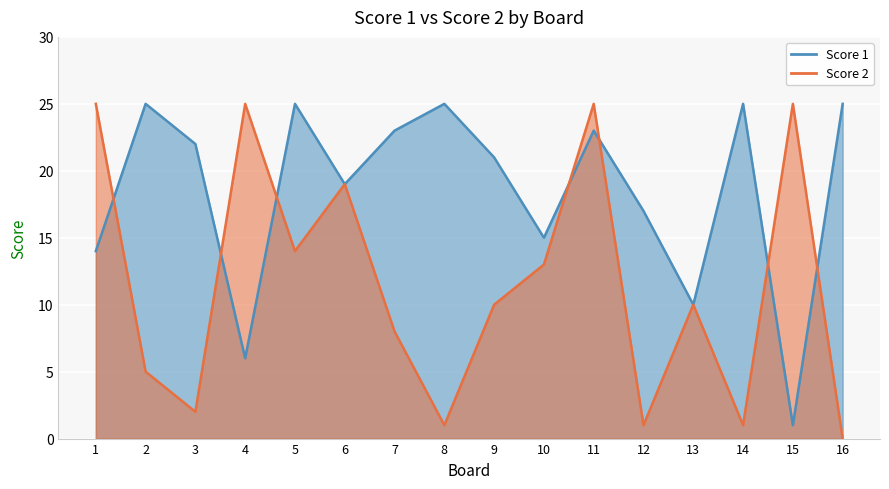

What is the average value of the Score 2 series?

12